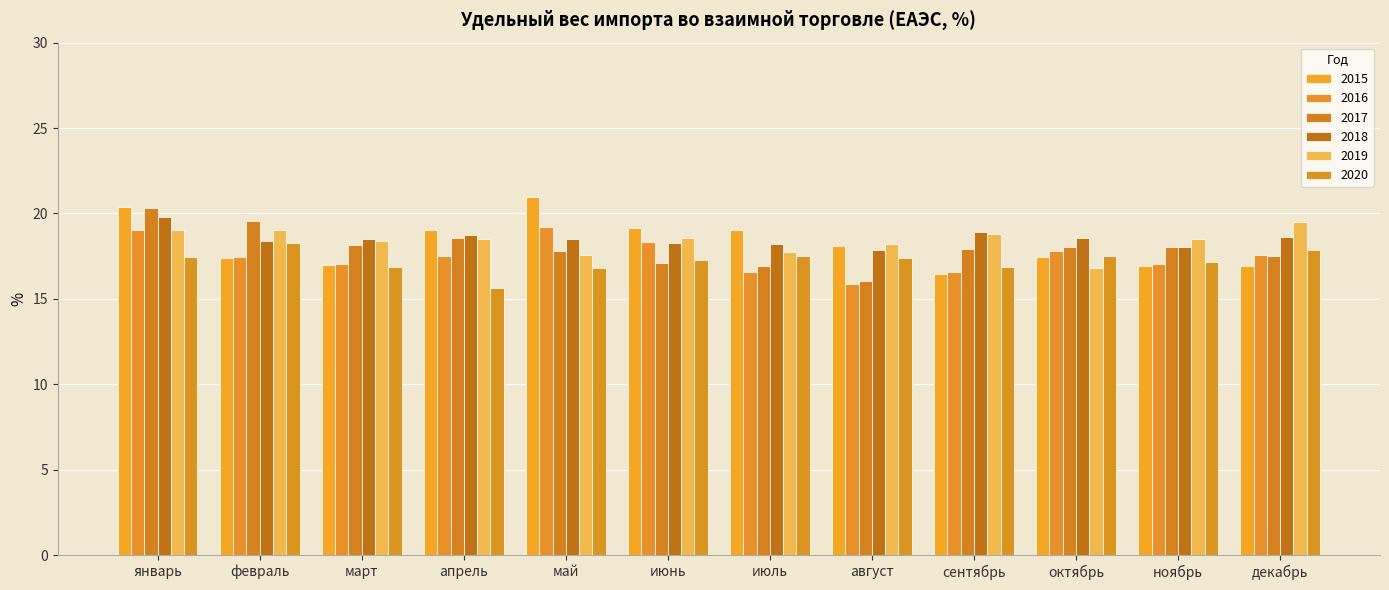

What is the sum of all 2018 values?

222.3